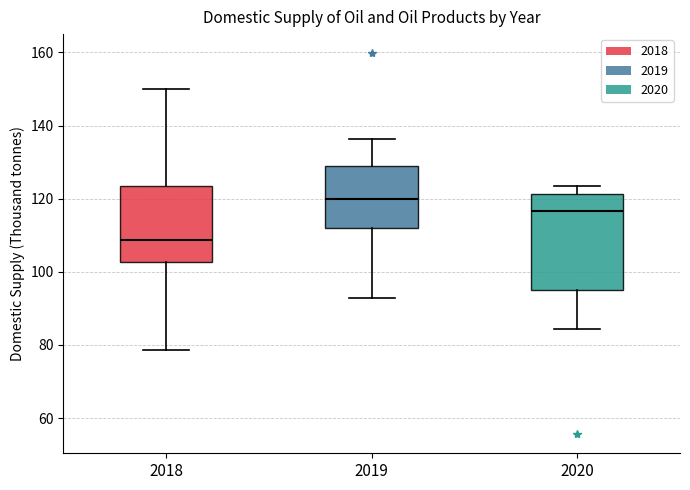

Reading left to right, read every box against the y-axis: the position of its median line, the range the box covers, and the ends of its whiskers. The values are not printed on the chart, so give them approximately, as read against the axis.

2018: median 108, box 102 to 124, whiskers 78 to 150
2019: median 120, box 112 to 130, whiskers 92 to 136
2020: median 116, box 96 to 122, whiskers 84 to 124